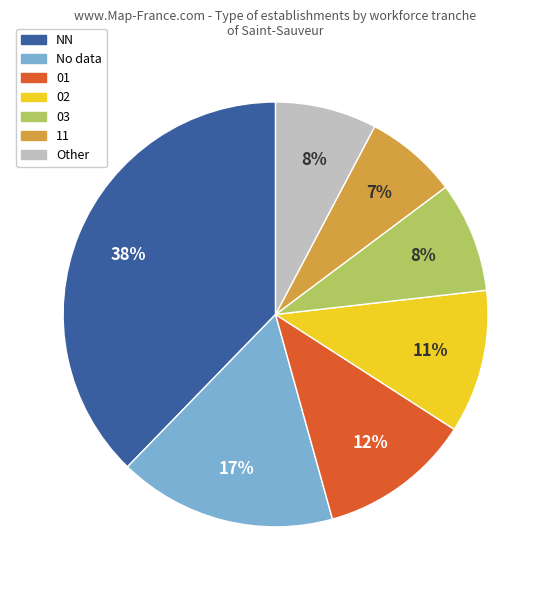

How many segments does this pie chart have?

7